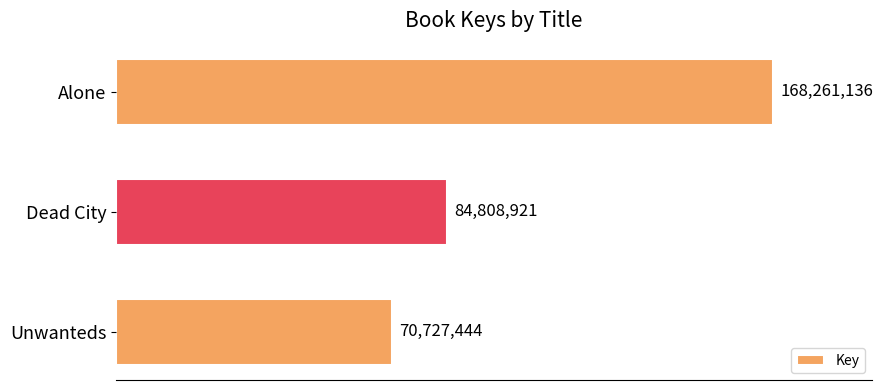

What is the difference between the maximum and second lowest values?

83452215